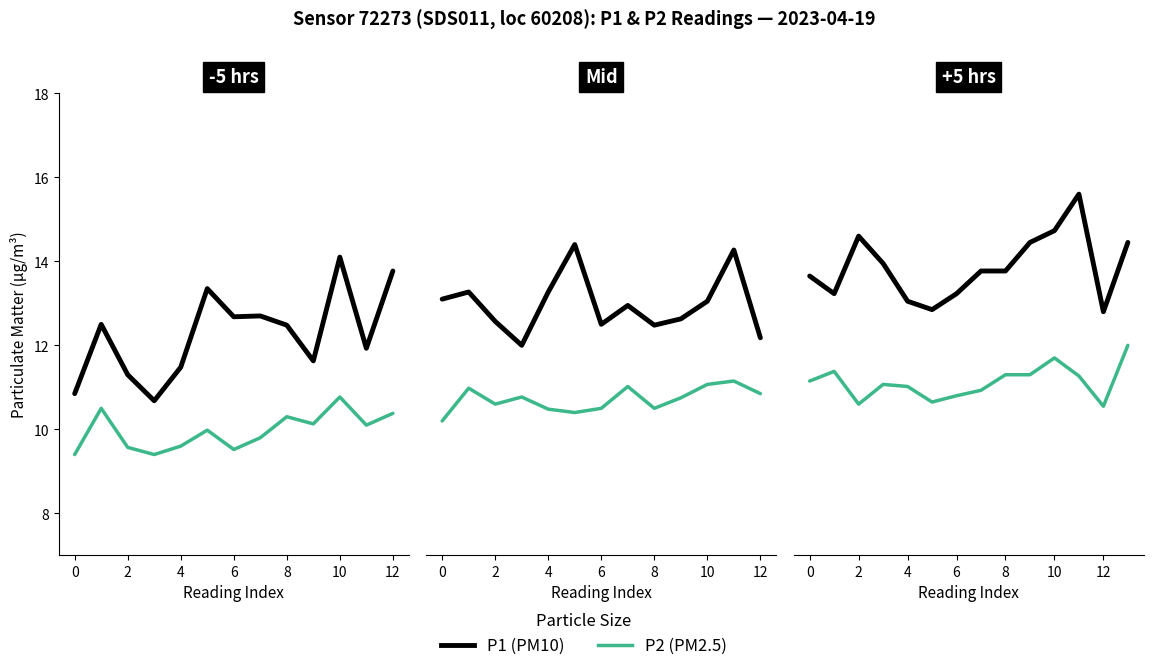

Is this an area chart (filled region under the line)?

No